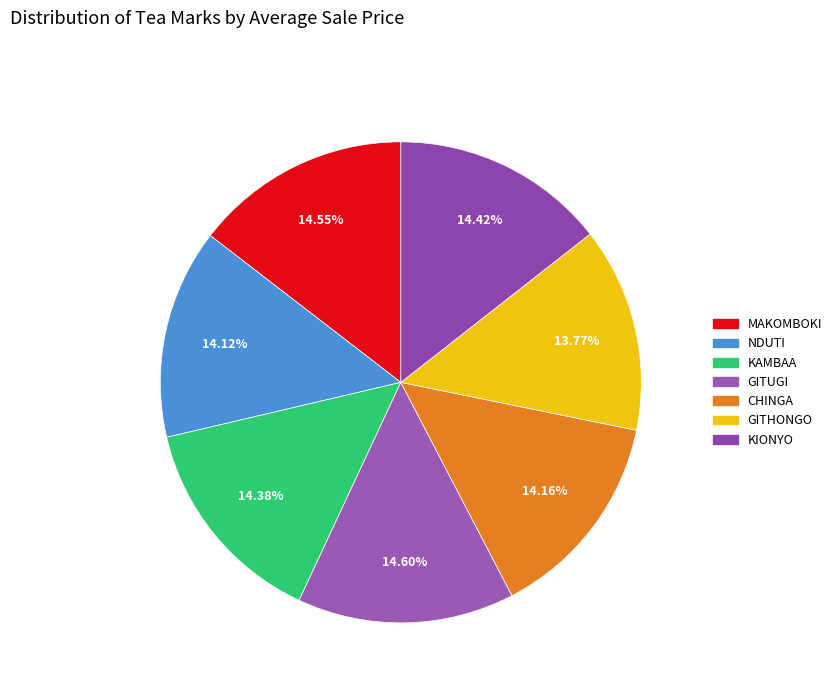

To the nearest percent, what portion does GITHONGO represent?

14%